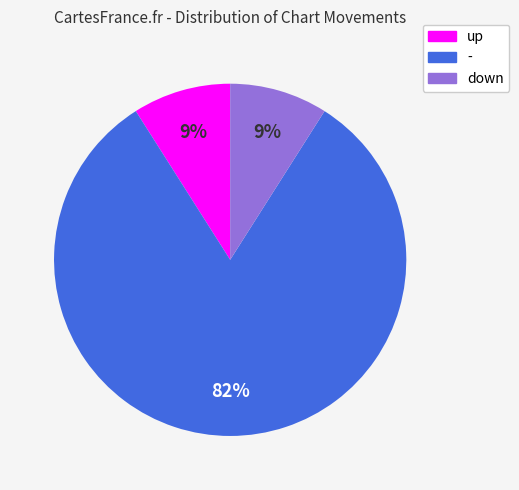

How many slices are in this pie chart?

3